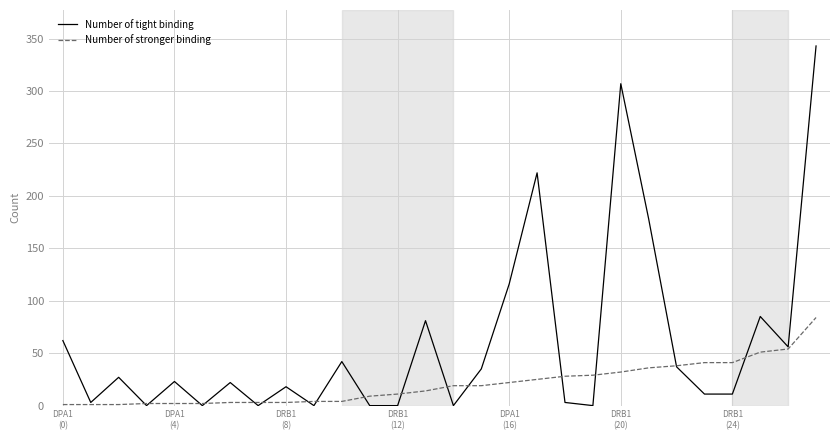

Which series ends up on top after the final intersection of Number of tight binding and Number of stronger binding?

Number of tight binding